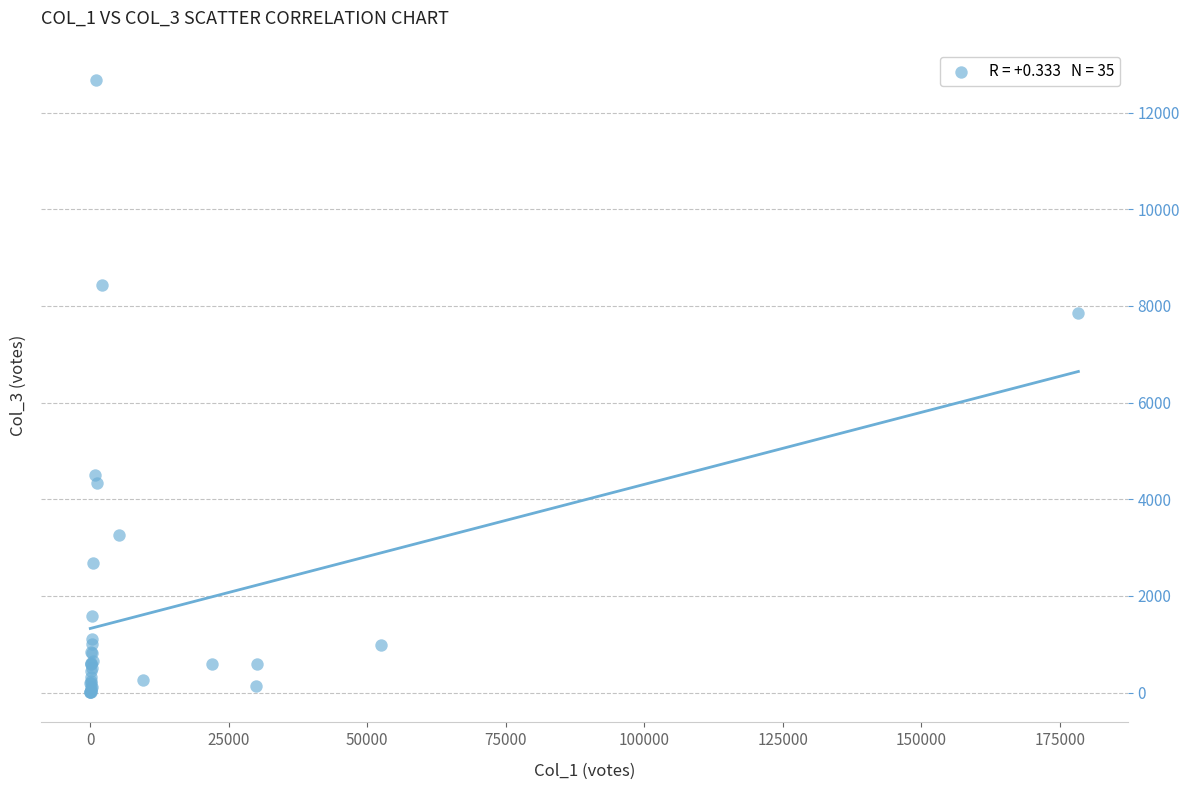

What Y value in the scatter plot is closest to 6348?

7845.7